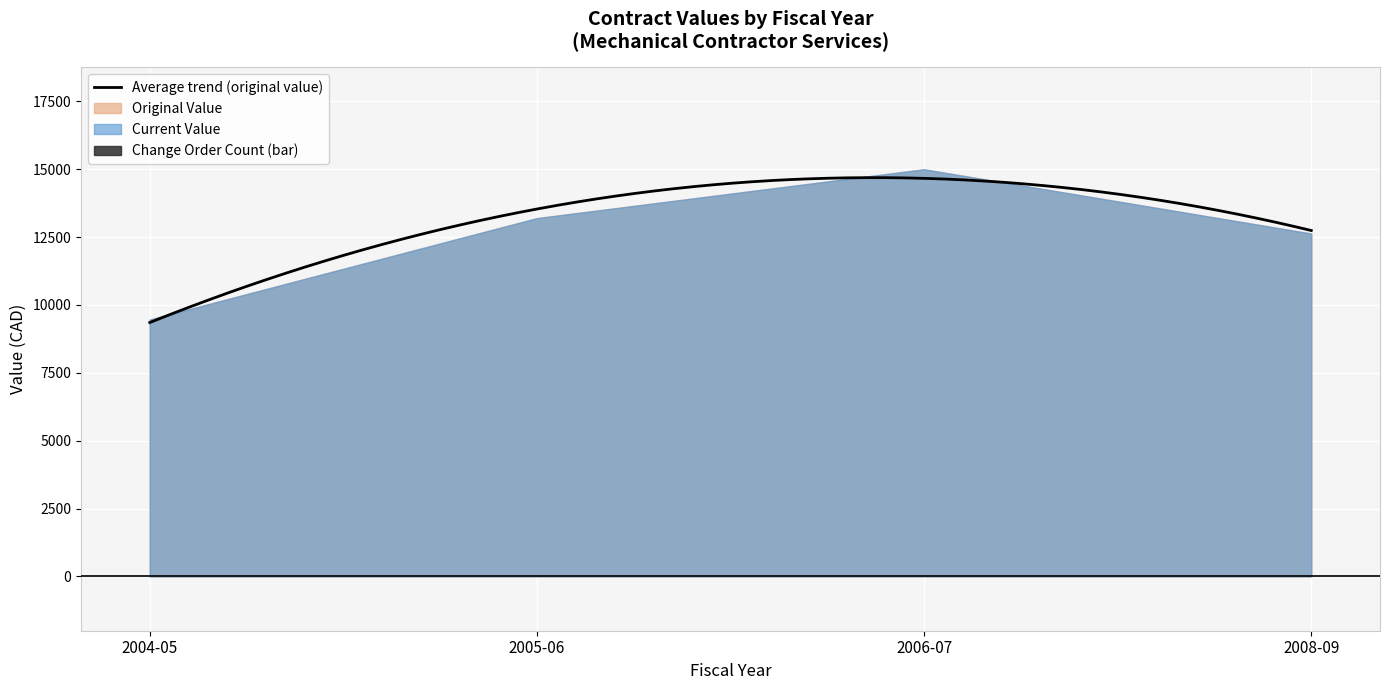

What position from the left is 2004-05?

1